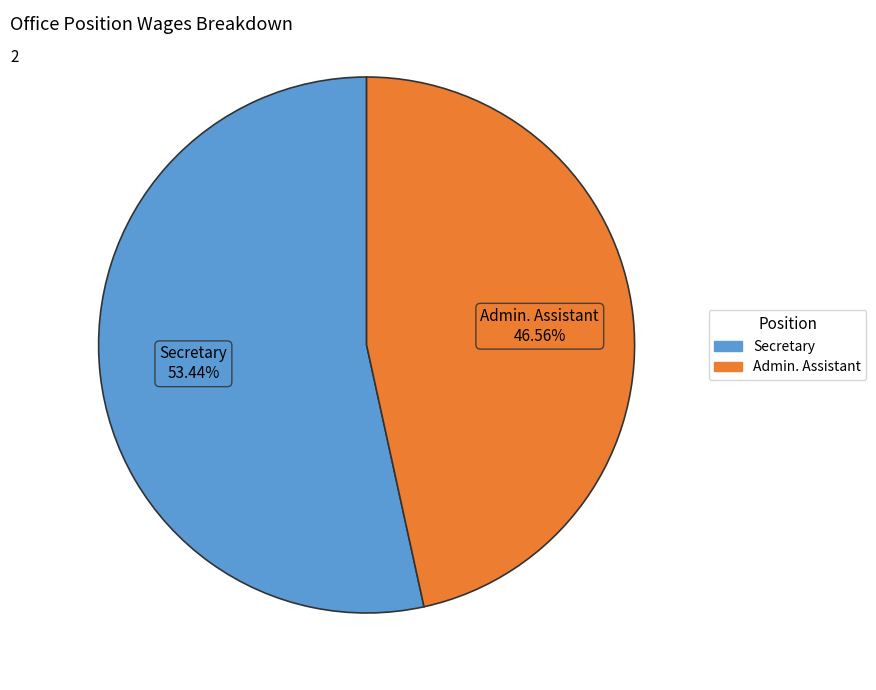

Combined, what portion of the pie is Admin. Assistant and Secretary?

100.0%